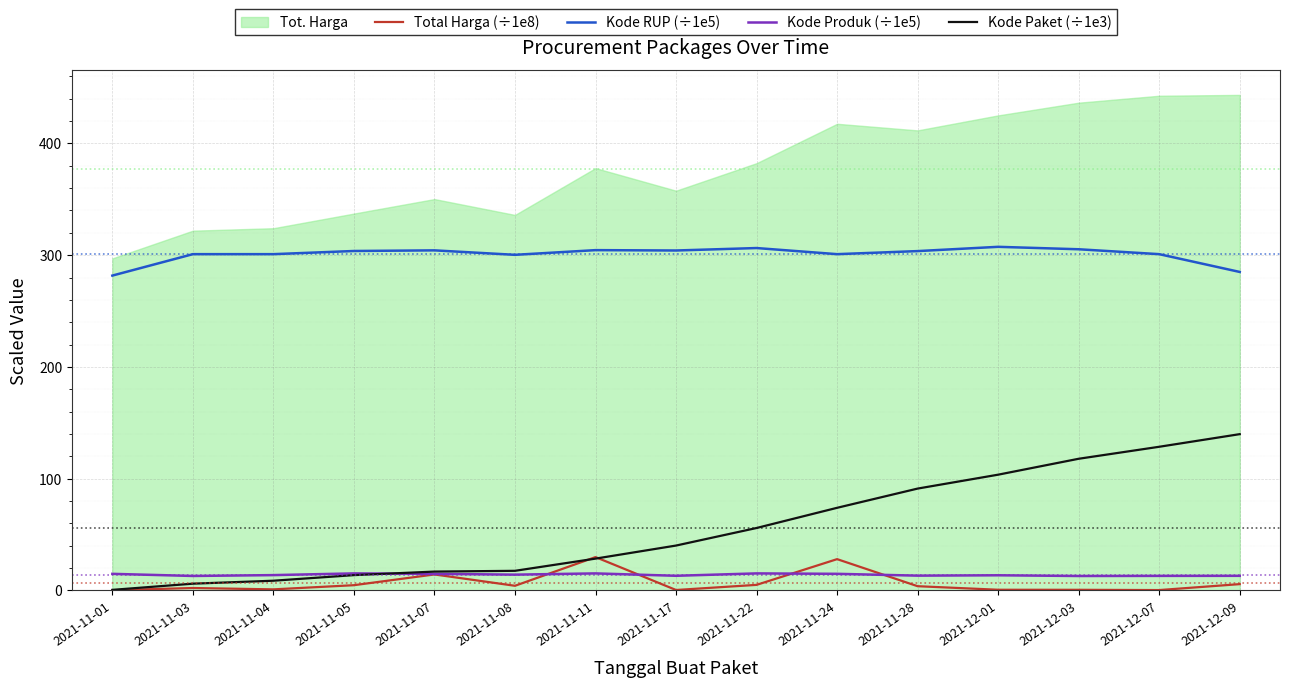

True or false: Total Harga (÷1e8) has a value of 1.2 at 2021-11-03.

False